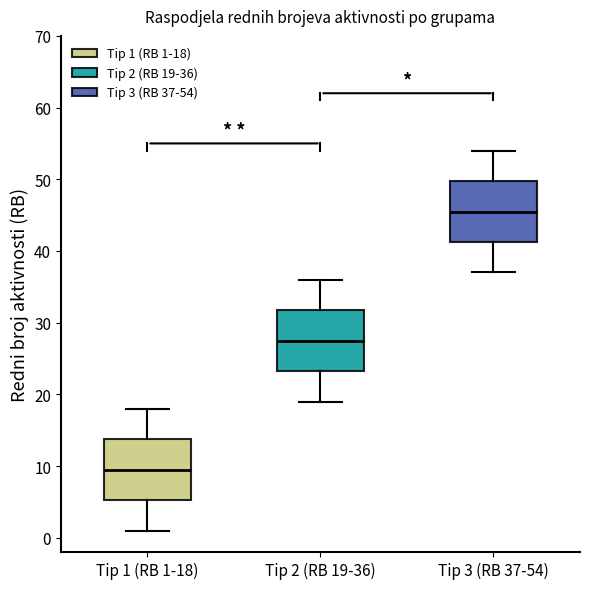

Reading left to right, read every box against the y-axis: the position of its median line, the range the box covers, and the ends of its whiskers. The values are not printed on the chart, so give them approximately, as read against the axis.

Tip 1 (RB 1-18): median 10, box 5 to 14, whiskers 1 to 18
Tip 2 (RB 19-36): median 28, box 23 to 32, whiskers 19 to 36
Tip 3 (RB 37-54): median 46, box 41 to 50, whiskers 37 to 54